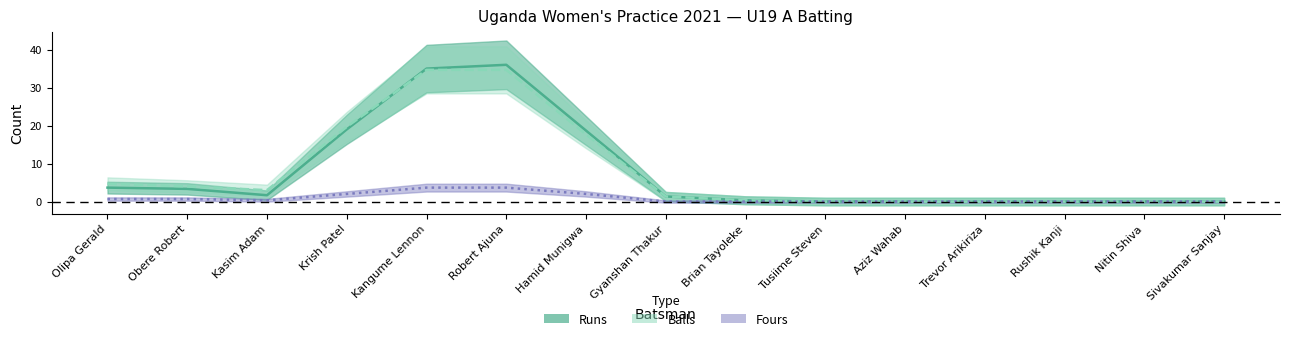

Which series changed the most between Olipa Gerald and Kasim Adam?

Balls